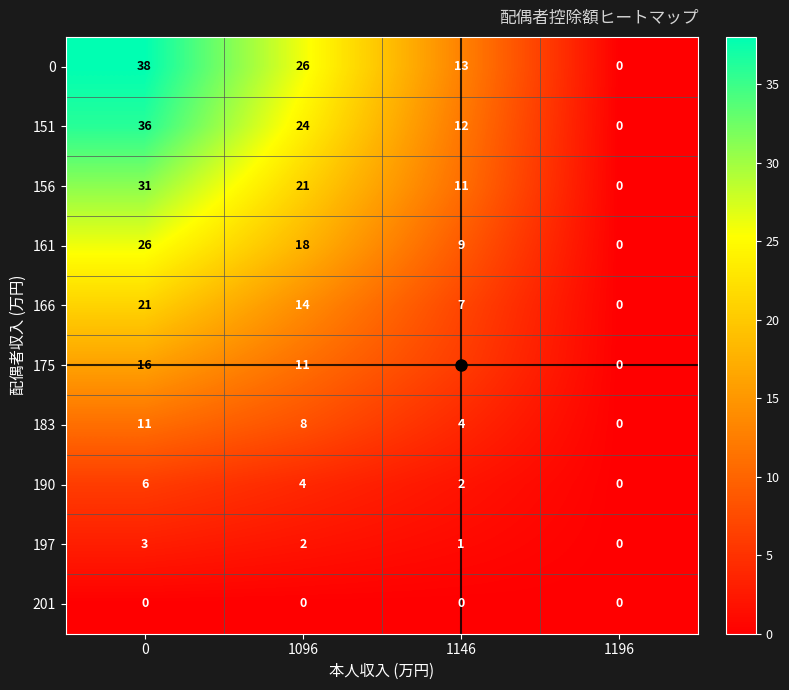

Where is 166 nearest to the value 10?

1146